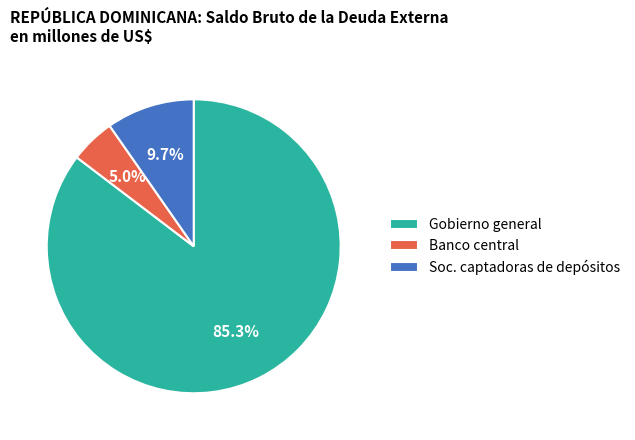

Does Banco central account for over 50% of the chart?

No